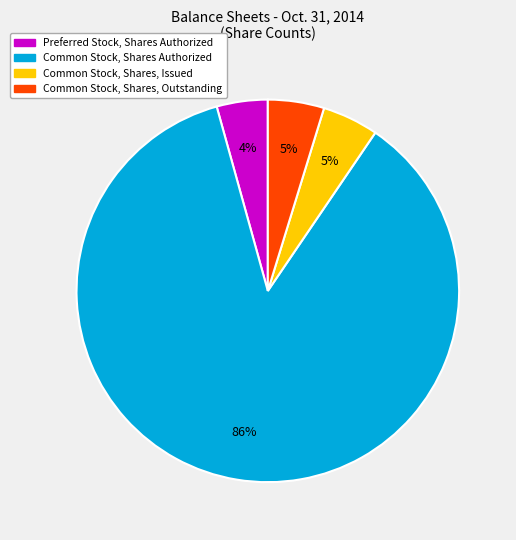

Is there any slice that represents more than half of the pie?

Yes